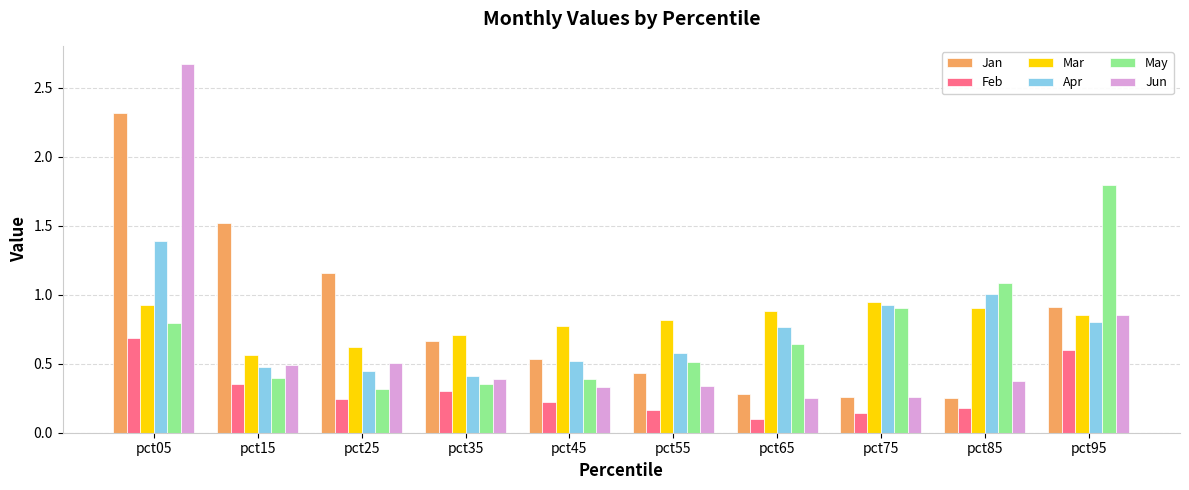

At which category is the sum across all series the highest?

pct05